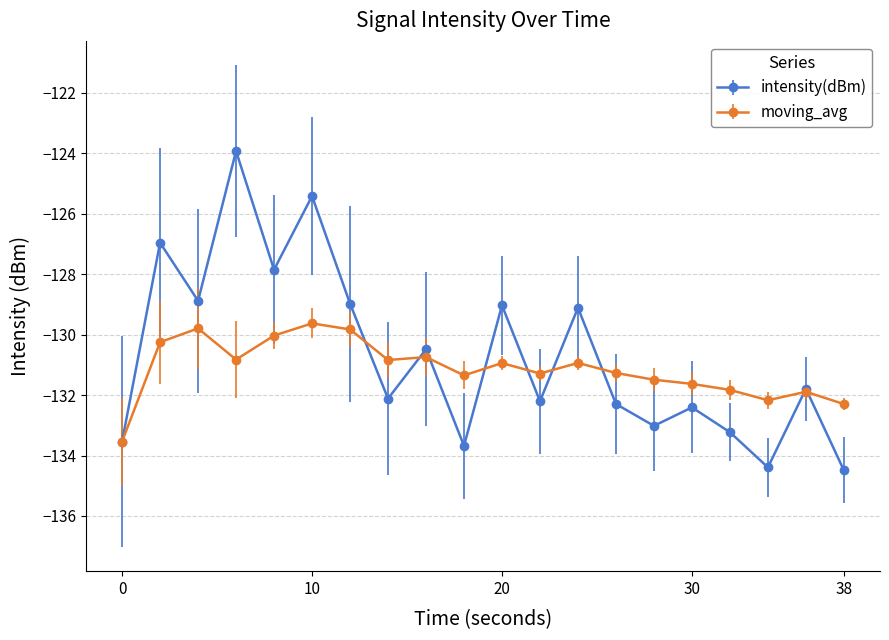

In intensity(dBm), how many points are higher than both neighbors (excluding endpoints)?

8